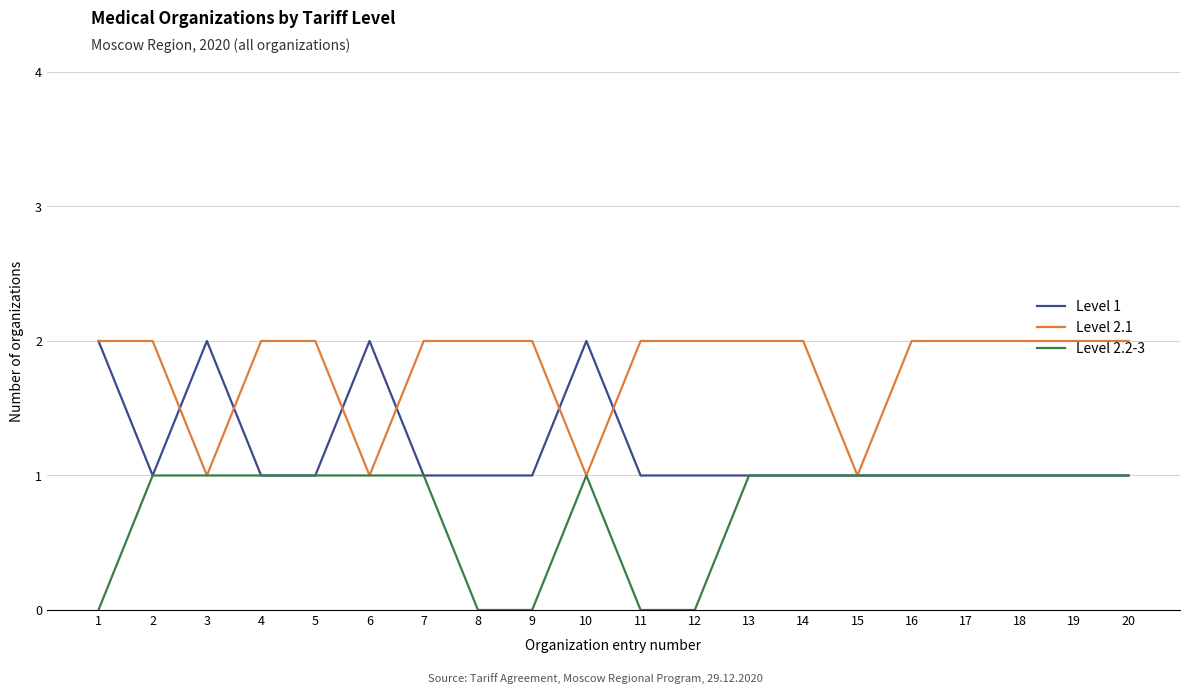

Is it true that Level 1 equals 1 at 6?

False